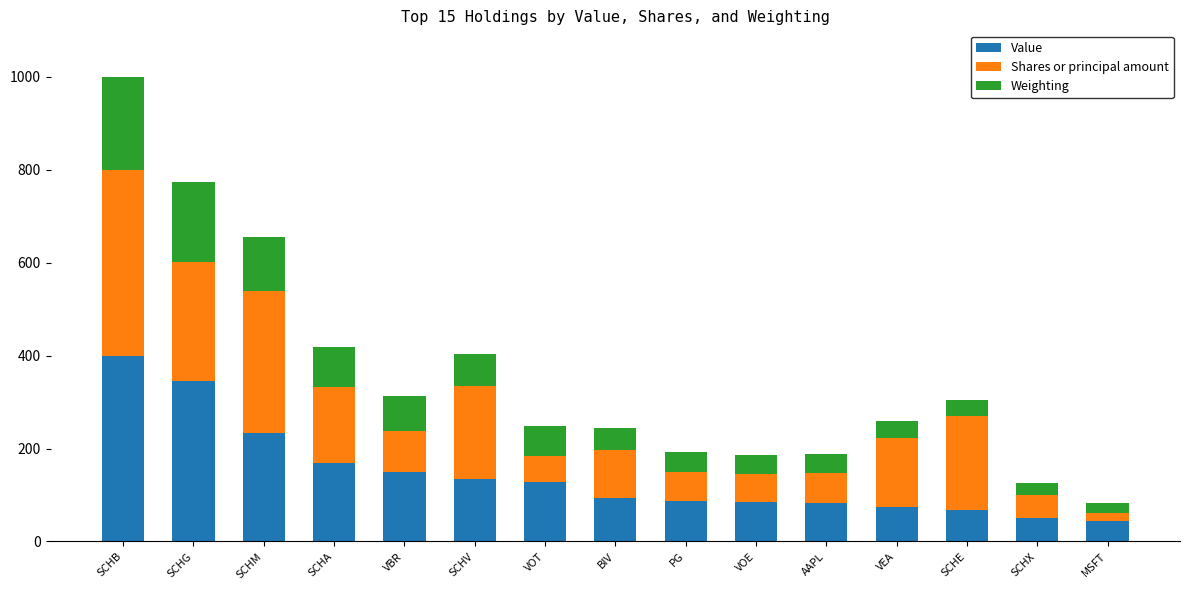

At which category is the sum across all series the highest?

SCHB